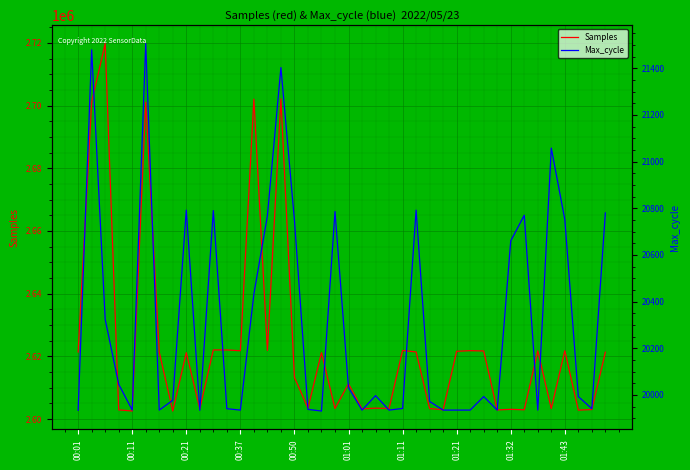

Is it true that Samples equals 2621770 at 34?

True